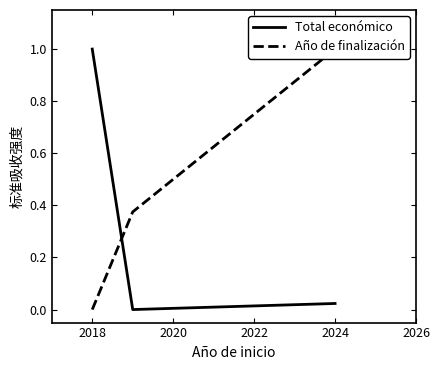

How many lines are shown in the chart?

2